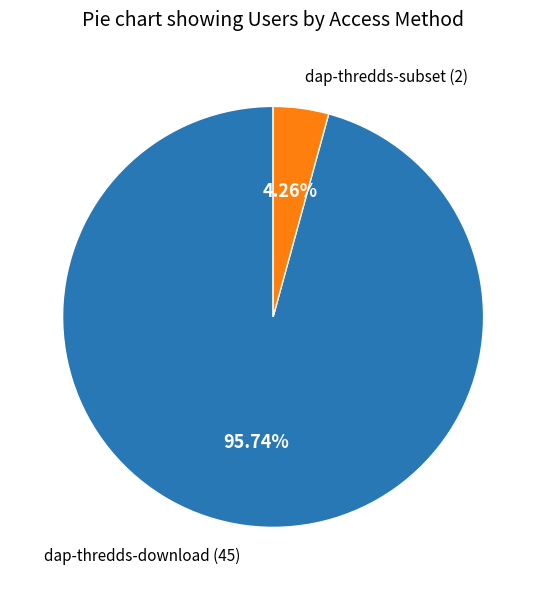

Is there any slice that represents more than half of the pie?

Yes